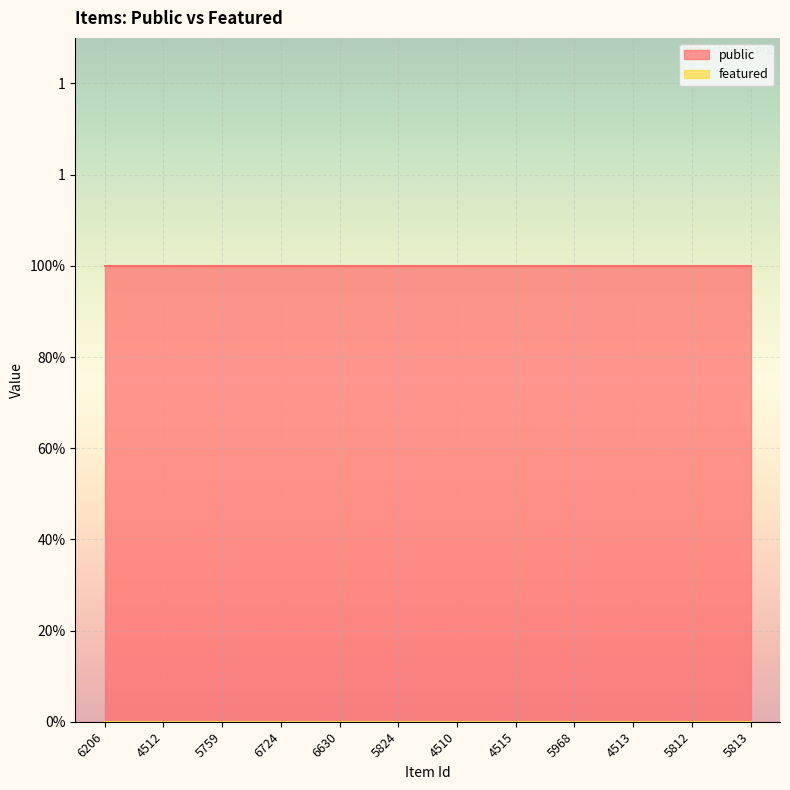

Reading left to right, extract all data points from this chart.

public: 1	1	1	1	1	1	1	1	1	1	1	1
featured: 0	0	0	0	0	0	0	0	0	0	0	0